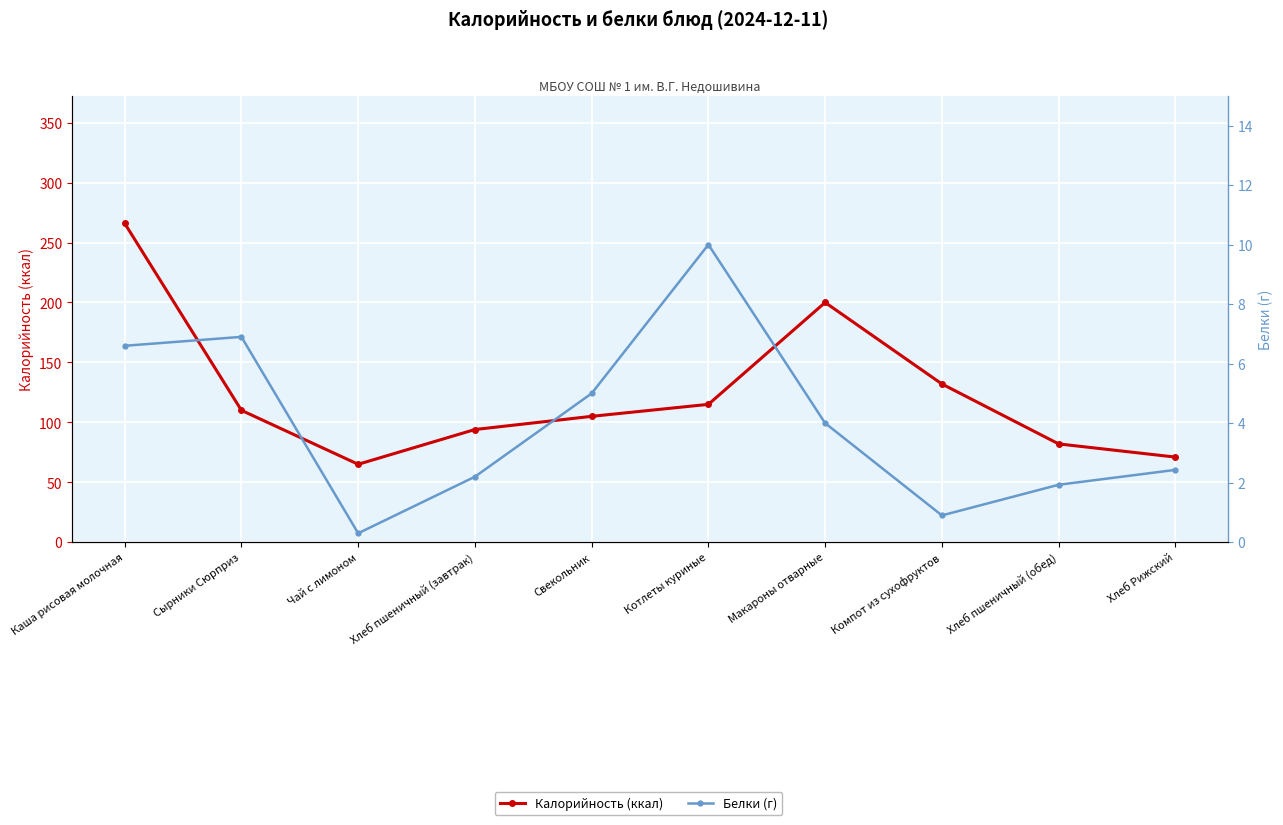

What is the highest value of the Белки (г) series?

10.0